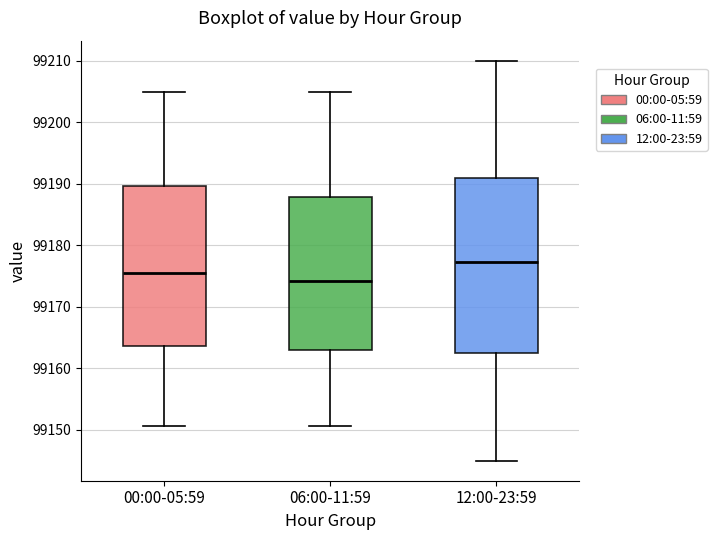

Where is the lower edge of the box for 06:00-11:59 on the y-axis? The values are not printed on the chart, so give them approximately, as read against the axis.

99163